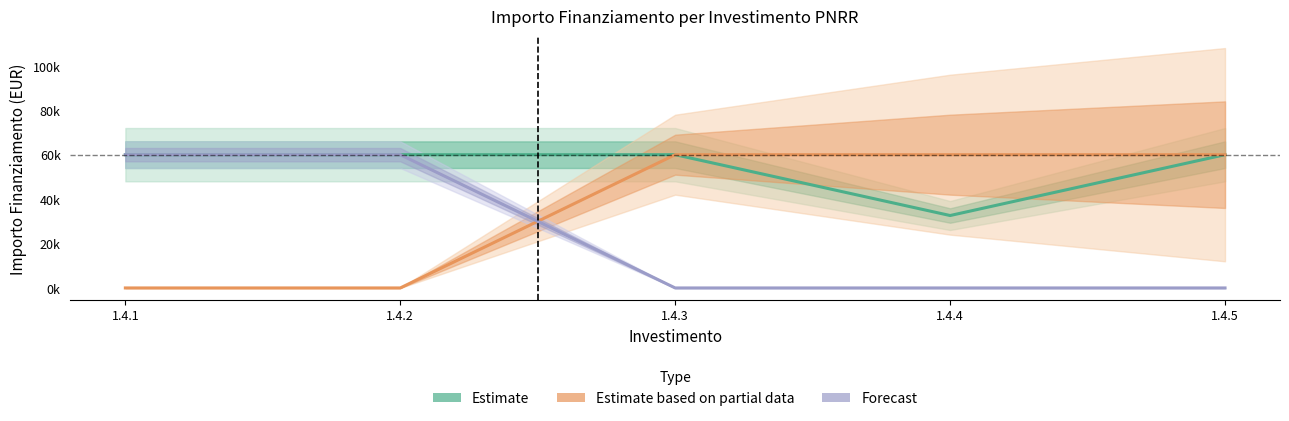

Reading right to left, extract all data points from this chart.

Estimate: 59966	32589	59966	59966	59966
Estimate based on partial data: 59966	59966	59966	0	0
Forecast: 0	0	0	59966	59966